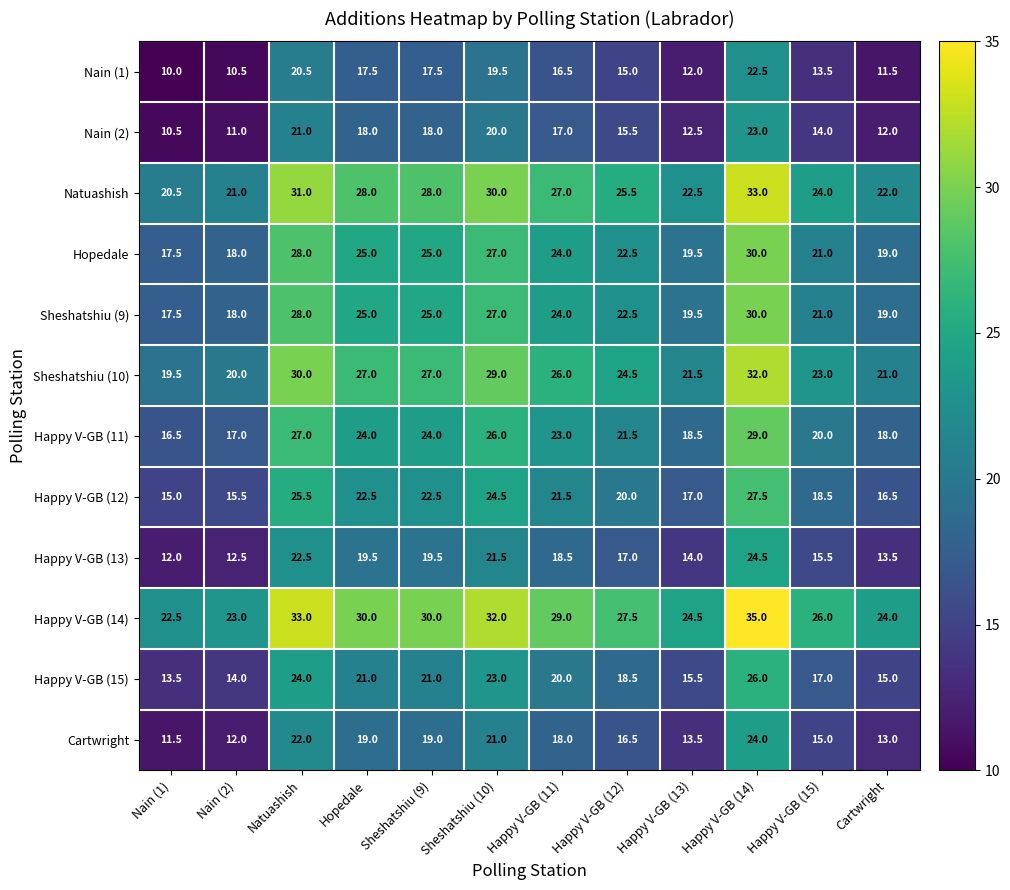

What is the spread (max minus min) of values at Nain (2)?

12.5